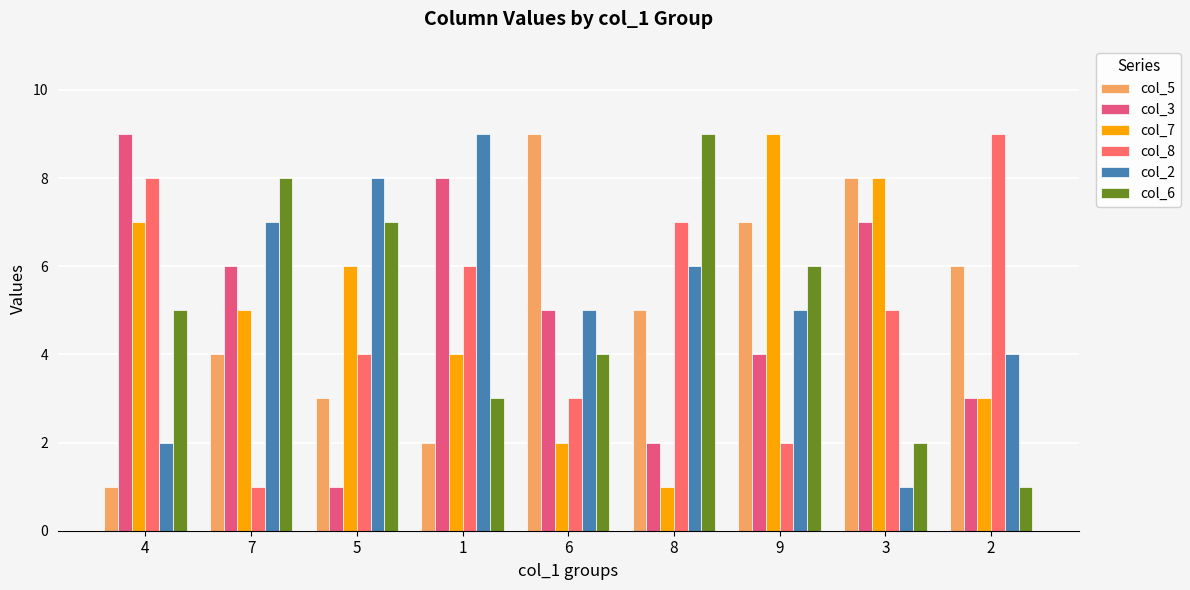

What is the greatest value displayed?

9